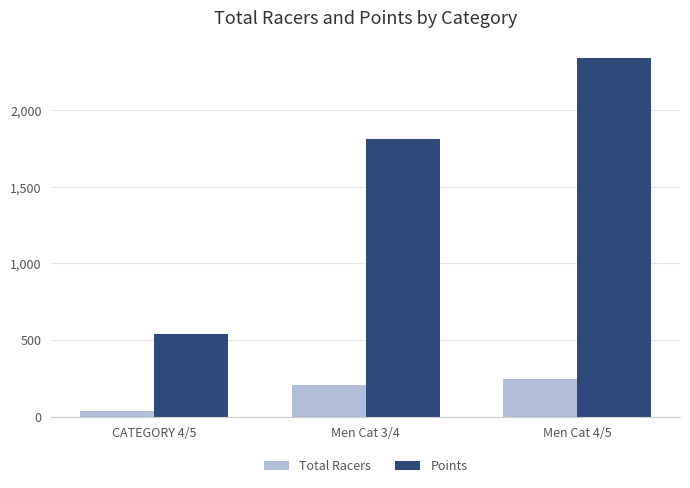

What value does the Total Racers series have at CATEGORY 4/5?

33.0